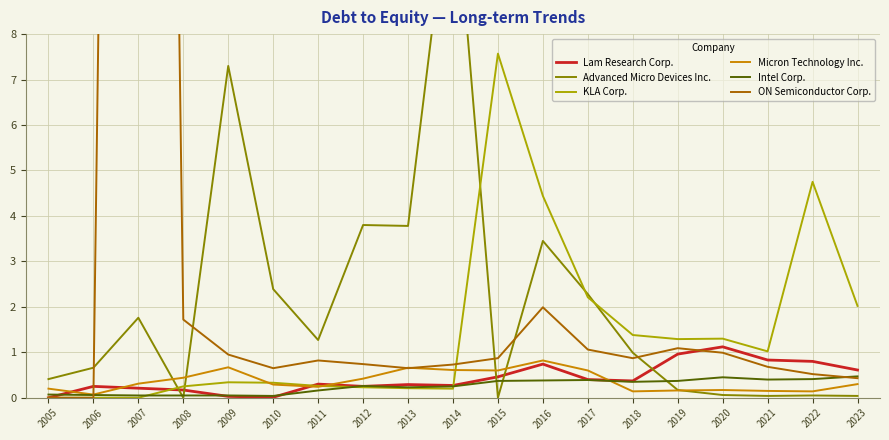

What is the difference between the highest and lowest values at 2023?

2.0